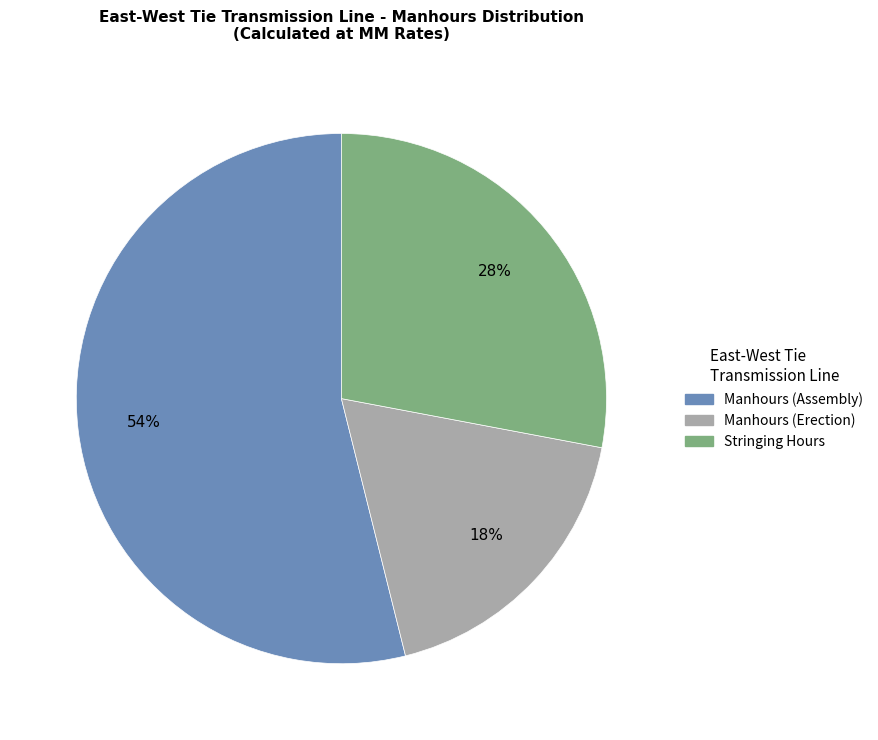

What is the ratio of the value at Manhours (Erection) to the value at Stringing Hours?

0.6